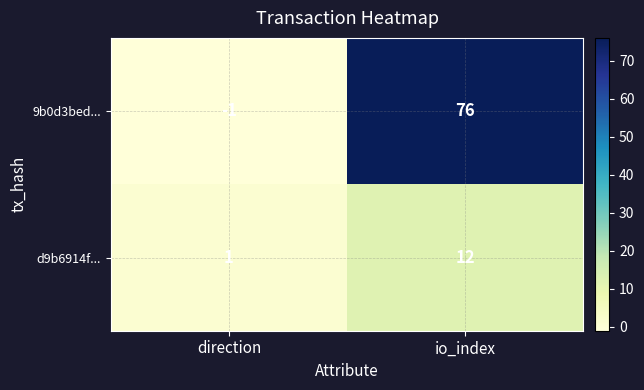

True or false: 9b0d3bed... has a value of -1 at direction.

True